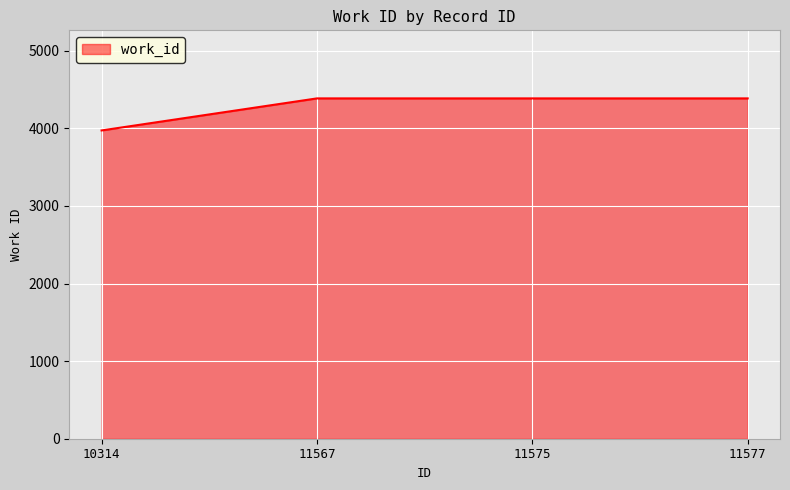

Does the chart display data point markers on the line(s)?

No